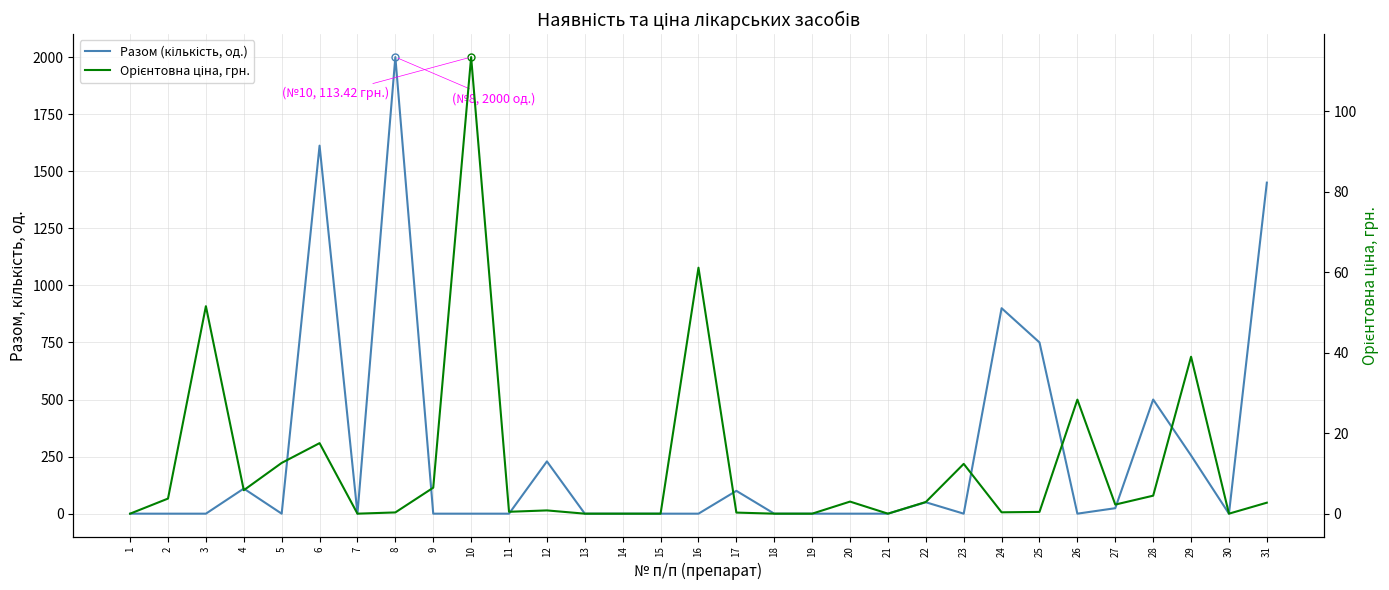

What is the difference between the maximum and second lowest values in the Орієнтовна ціна, грн. series?

113.4